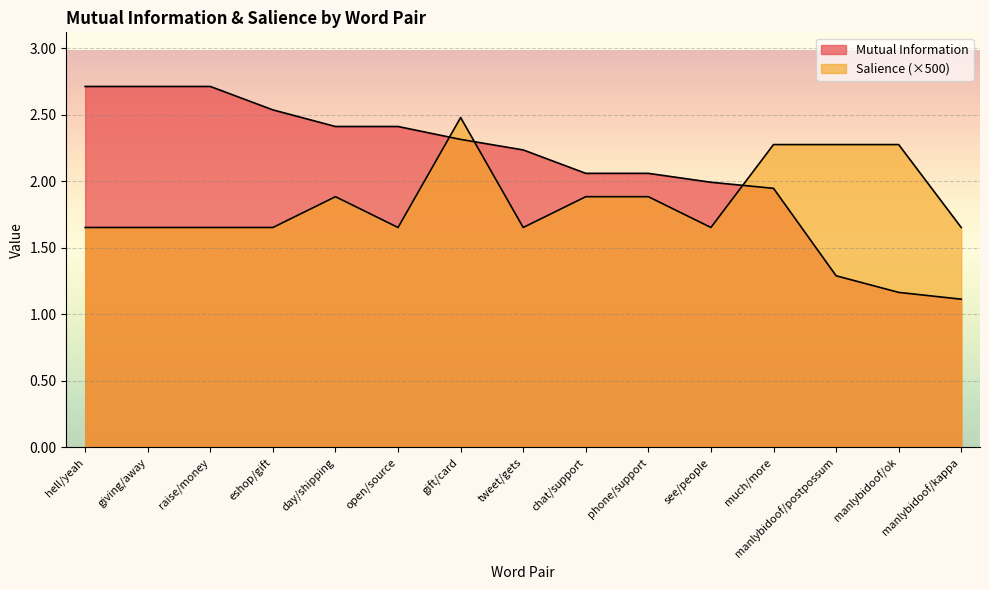

Rank the series by their average value, from highest to lowest.

Mutual Information, Salience